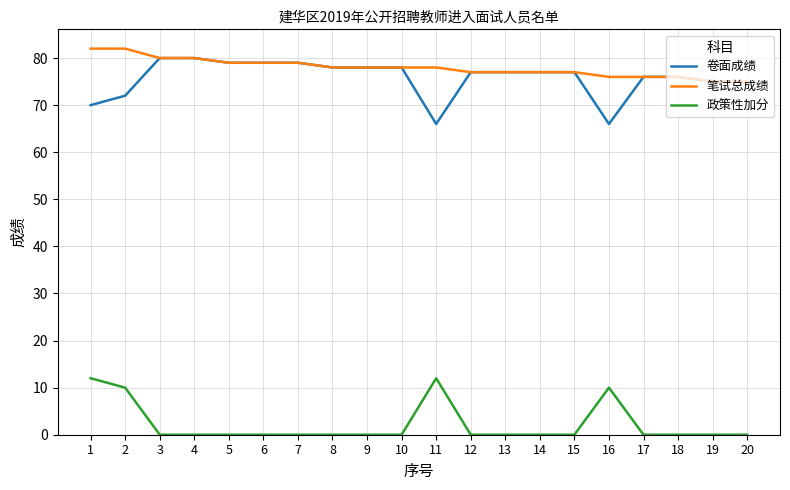

Is this an area chart (filled region under the line)?

No